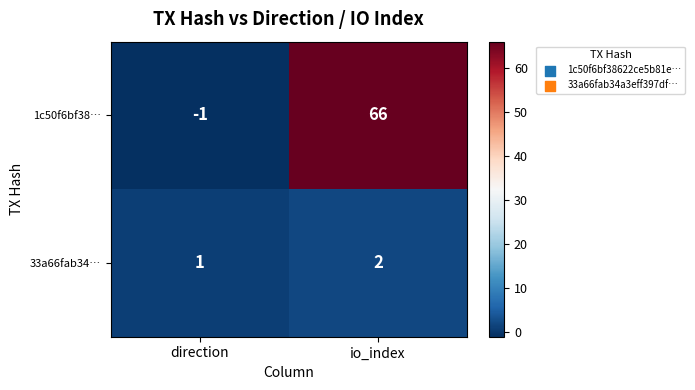

What is the sum of the 33a66fab34… values at direction and io_index?

3